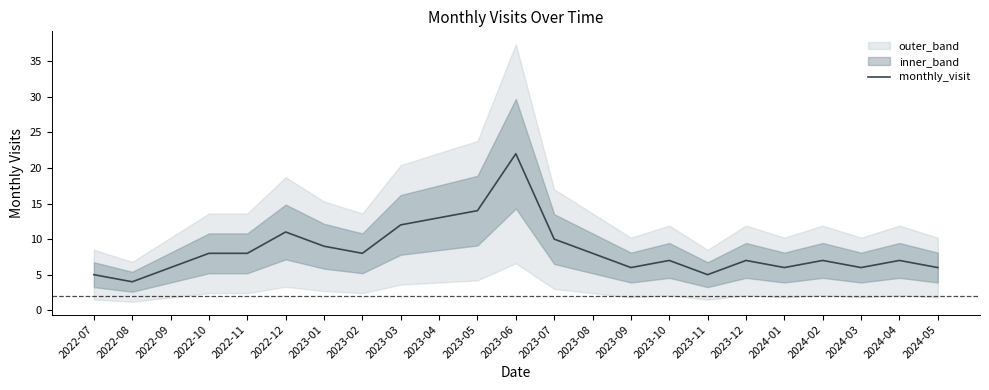

What is the change in value from 2022-12 to 2023-01?

-2